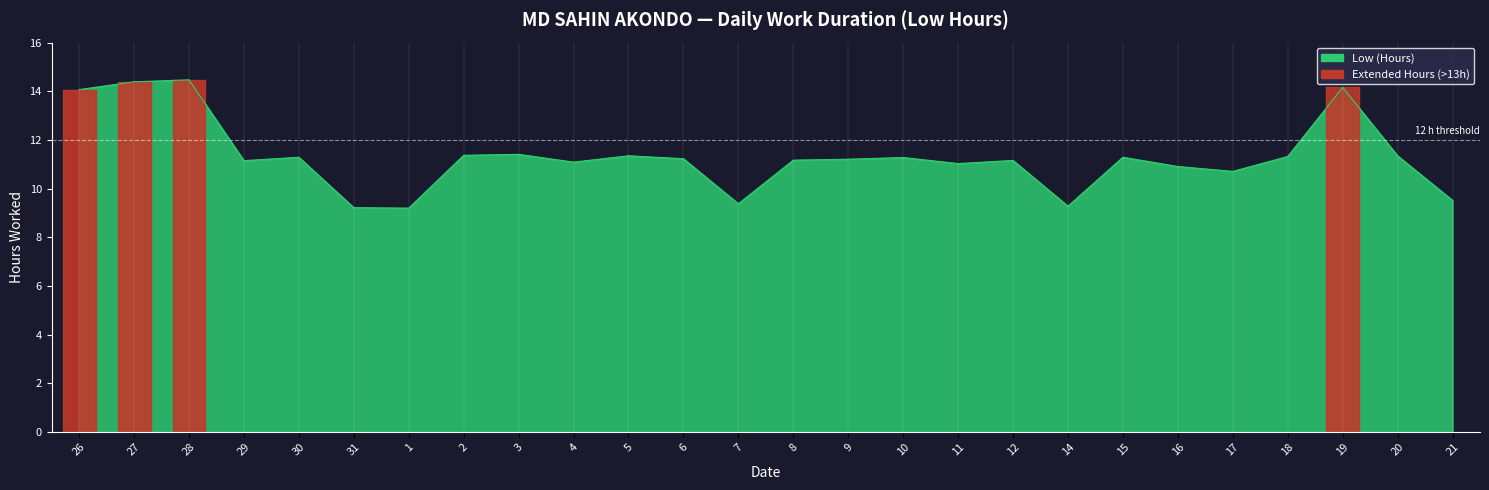

Rank the categories by value from lowest to highest.

1, 31, 14, 7, 21, 17, 16, 11, 4, 29, 12, 8, 9, 6, 10, 30, 15, 18, 5, 20, 2, 3, 26, 19, 27, 28